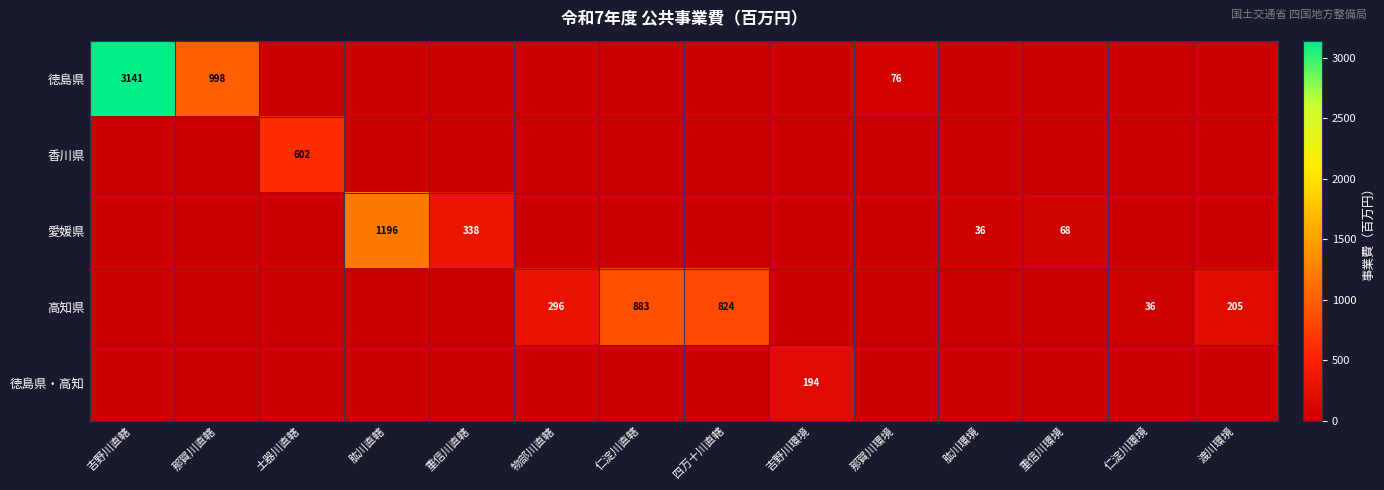

Which label corresponds to the smallest value in the chart?

土器川直轄